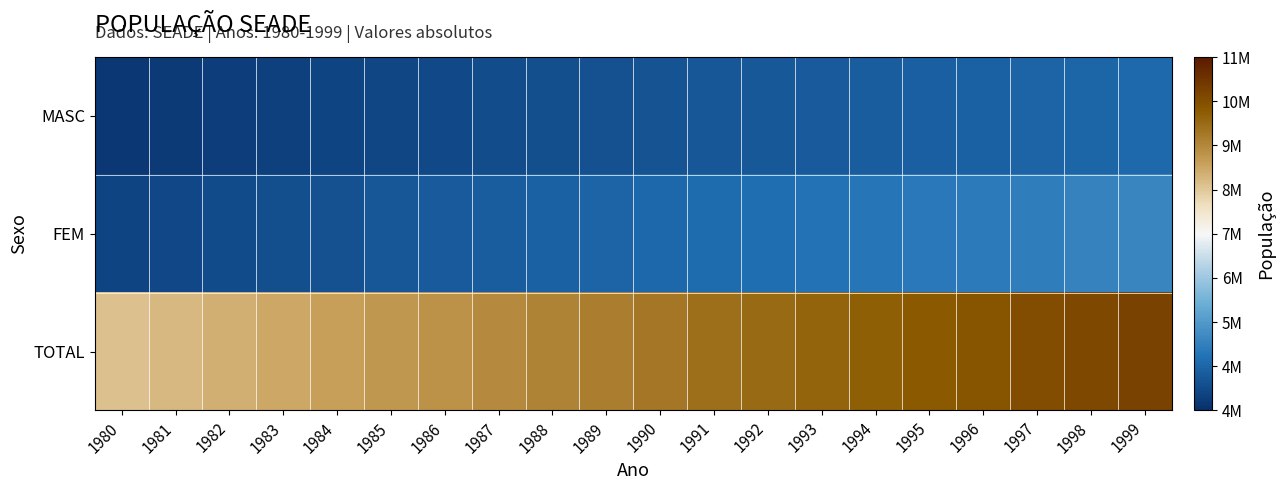

Reading left to right, what are all the values shown in this chart?

MASC: 1980=4141963	1981=4189447	1982=4236533	1983=4283226	1984=4329480	1985=4375227	1986=4420471	1987=4465139	1988=4509201	1989=4552595	1990=4595289	1991=4637212	1992=4669272	1993=4703228	1994=4740103	1995=4775957	1996=4811356	1997=4849655	1998=4890496	1999=4931226
FEM: 1980=4333417	1981=4392838	1982=4452147	1983=4511318	1984=4570292	1985=4629004	1986=4687439	1987=4745529	1988=4803230	1989=4860488	1990=4917256	1991=4973447	1992=5021147	1993=5071094	1994=5124409	1995=5176848	1996=5229014	1997=5284565	1998=5343131	1999=5401831
TOTAL: 1980=8475380	1981=8582285	1982=8688680	1983=8794544	1984=8899772	1985=9004231	1986=9107910	1987=9210668	1988=9312431	1989=9413083	1990=9512545	1991=9610659	1992=9690419	1993=9774322	1994=9864512	1995=9952805	1996=10040370	1997=10134220	1998=10233627	1999=10333057